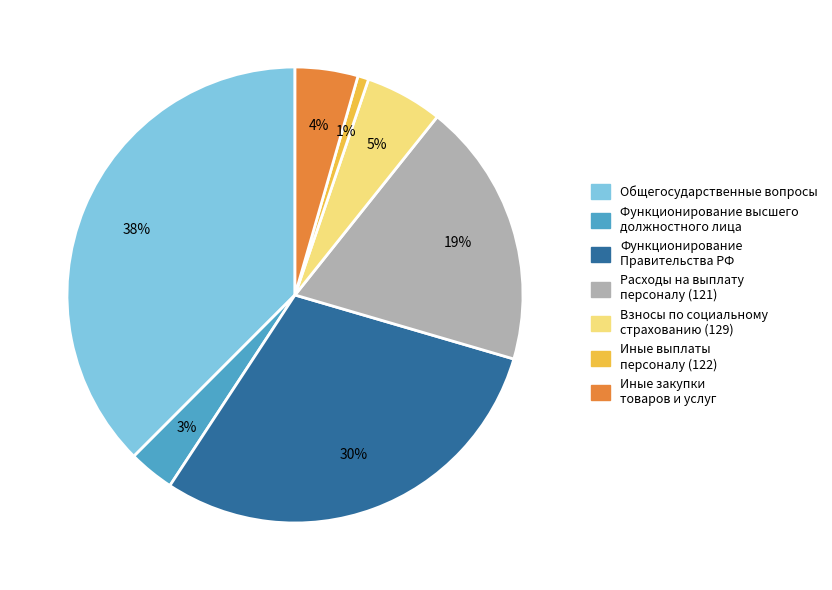

Count the number of slices in the pie.

7